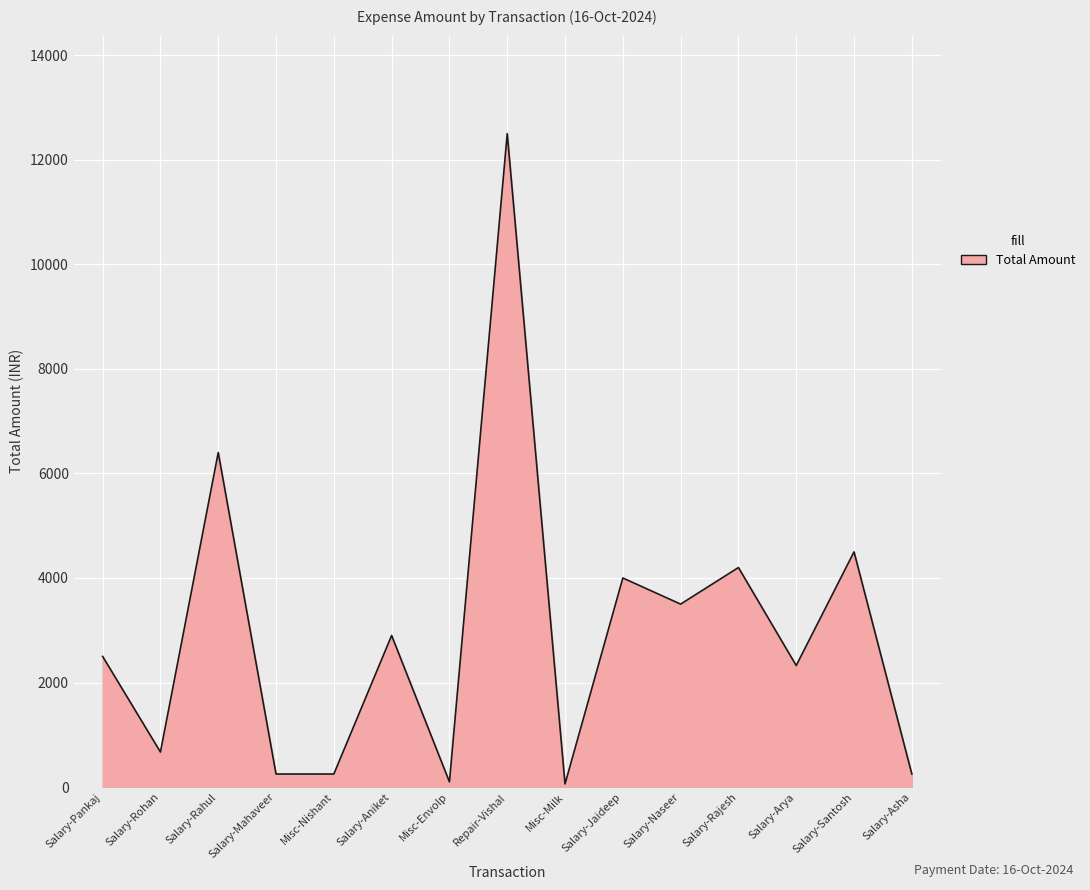

What is the ratio of the value at Repair-Vishal to the value at Salary-Aniket?

4.3